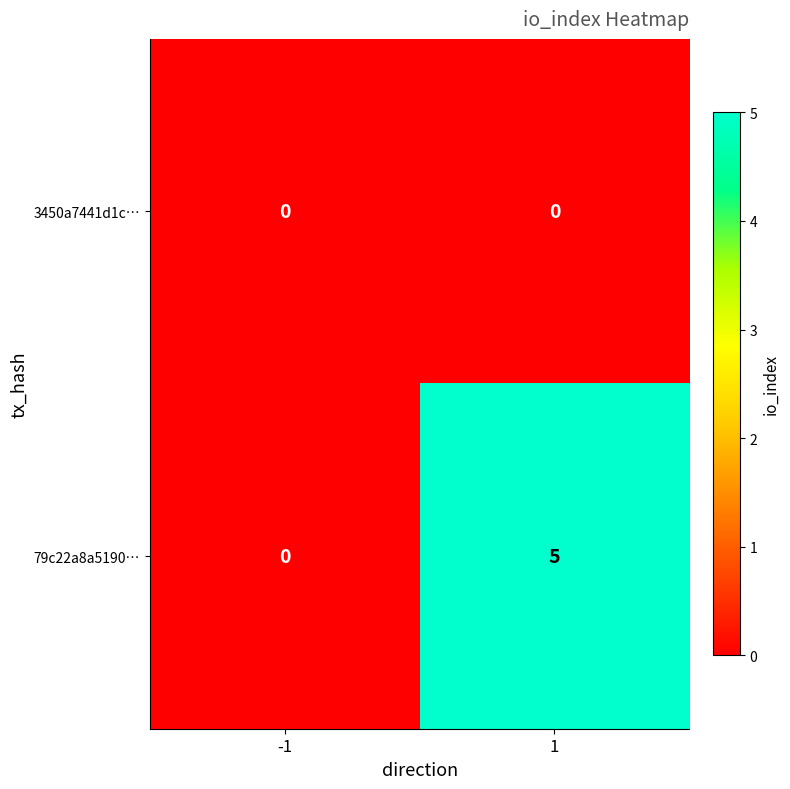

At which category is the sum across all series the highest?

1